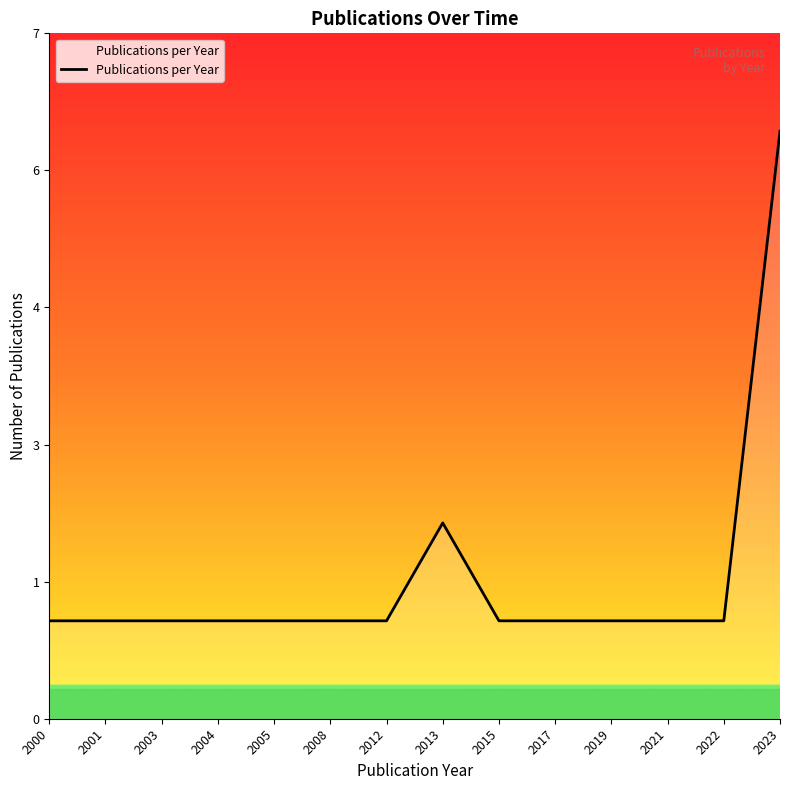

What is the value of the 5th point from the left?

1